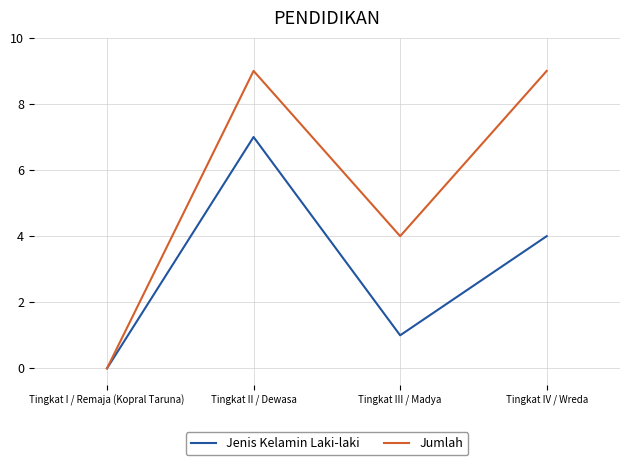

True or false: Jumlah has more than 0 interior local peaks.

True